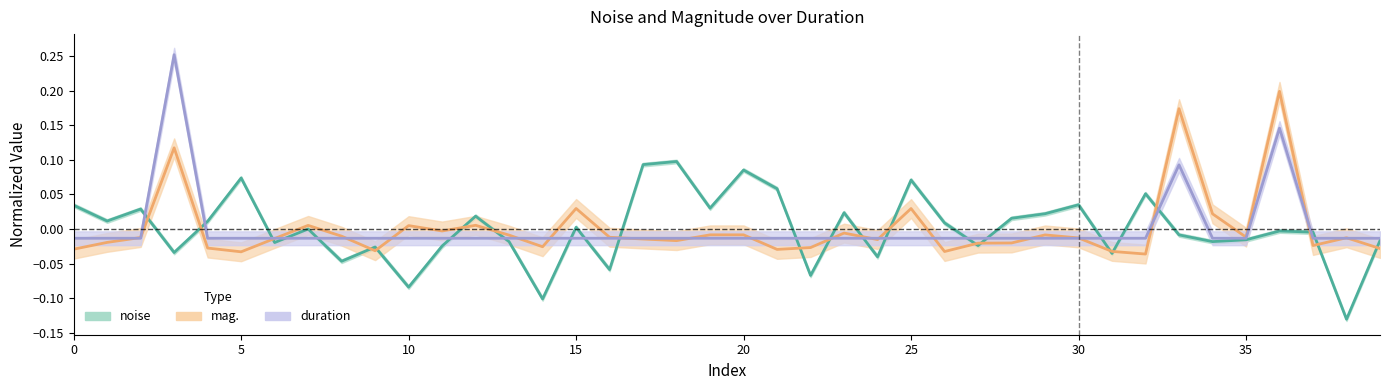

How many interior local valleys does the noise series have?

14